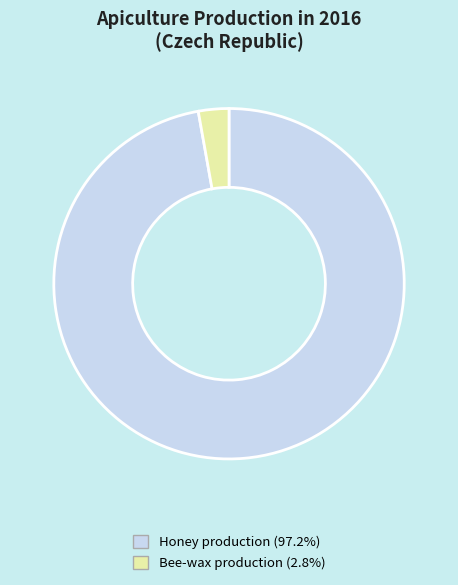

Count the number of slices in the pie.

2